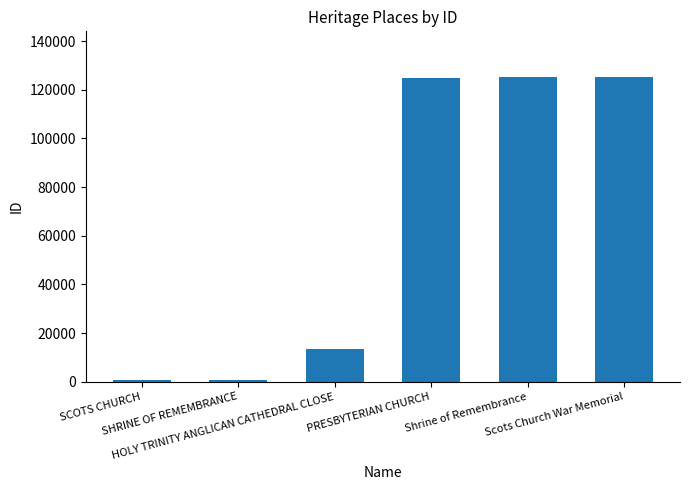

Are the bars horizontal?

No